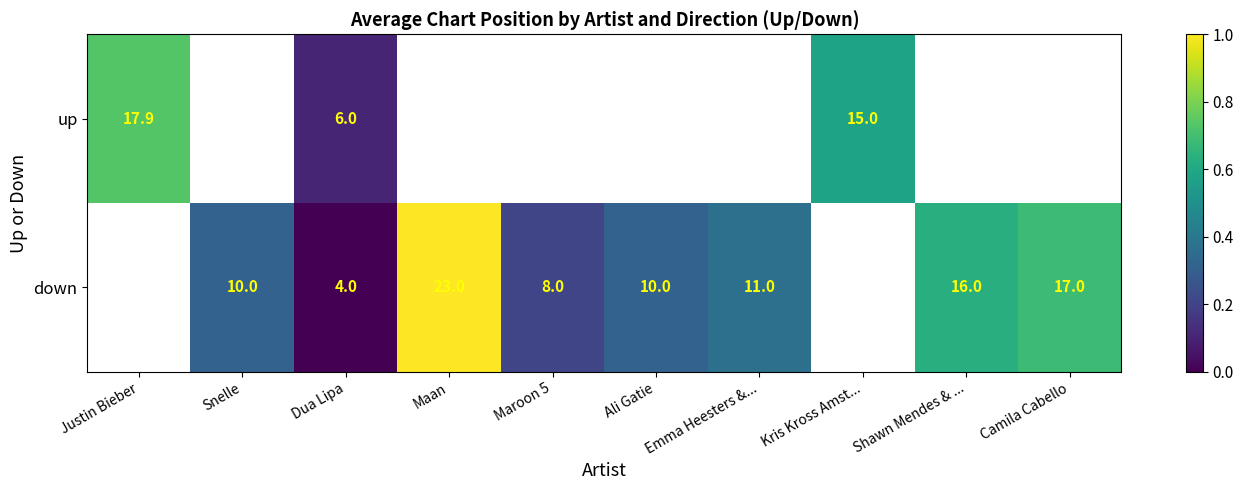

Rank the series at Dua Lipa from highest to lowest value.

up, down